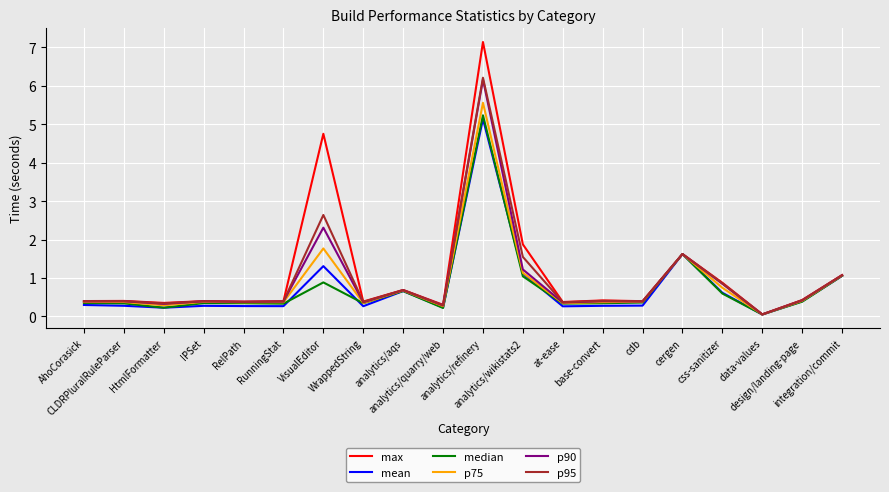

Which series has the widest spread of values?

max